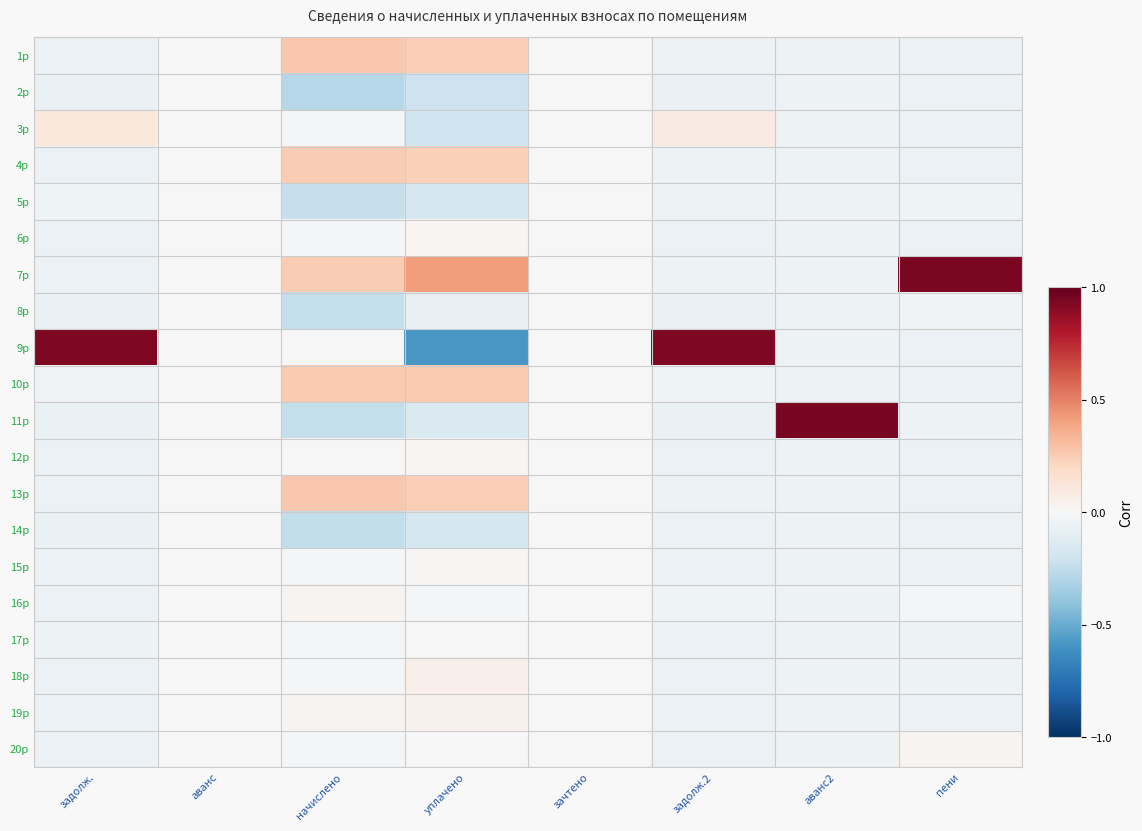

What is the spread (max minus min) of values at начислено?

0.6